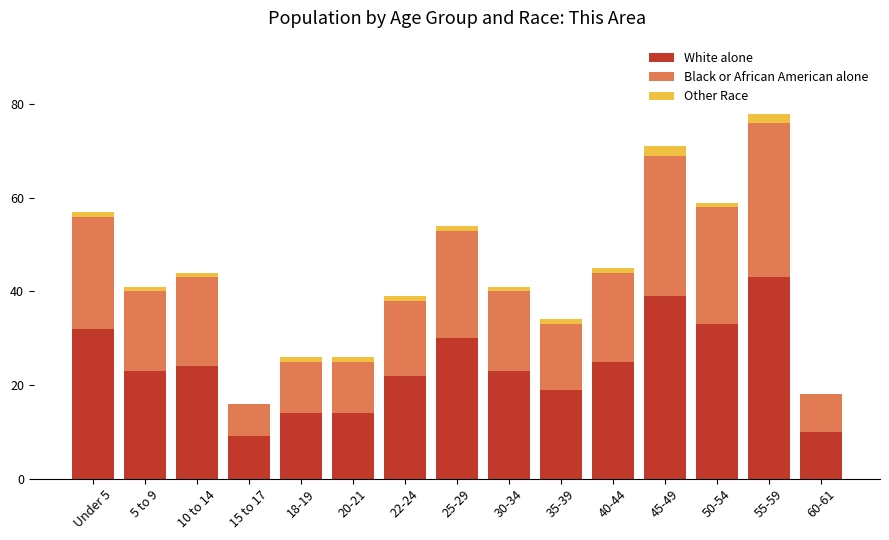

What is the sum of the White alone values at 45-49 and Under 5?

71